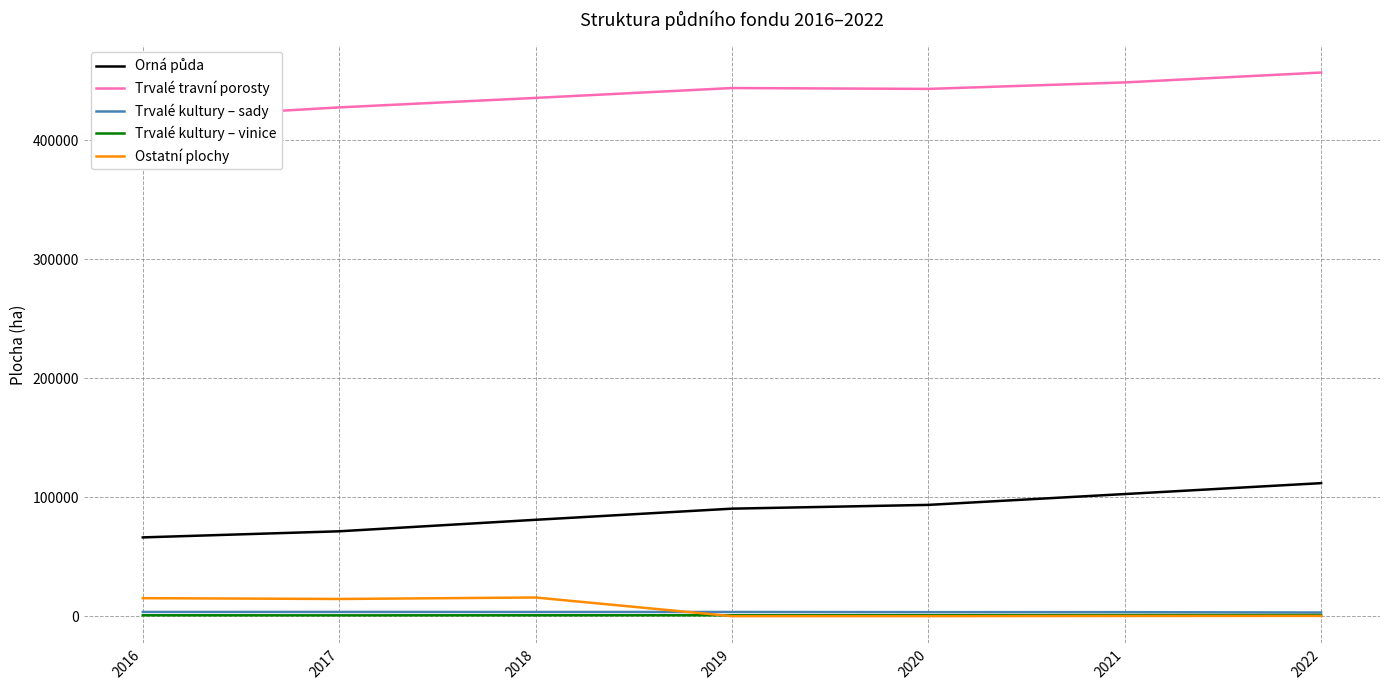

At 2017, list the series in order from smallest to largest.

Trvalé kultury – vinice, Trvalé kultury – sady, Ostatní plochy, Orná půda, Trvalé travní porosty